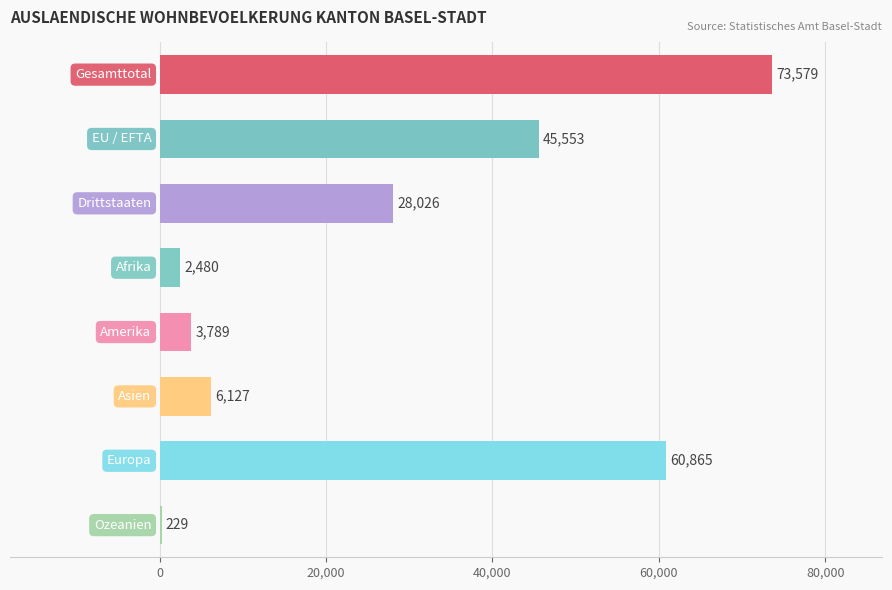

What is the maximum value shown in the chart?

73579